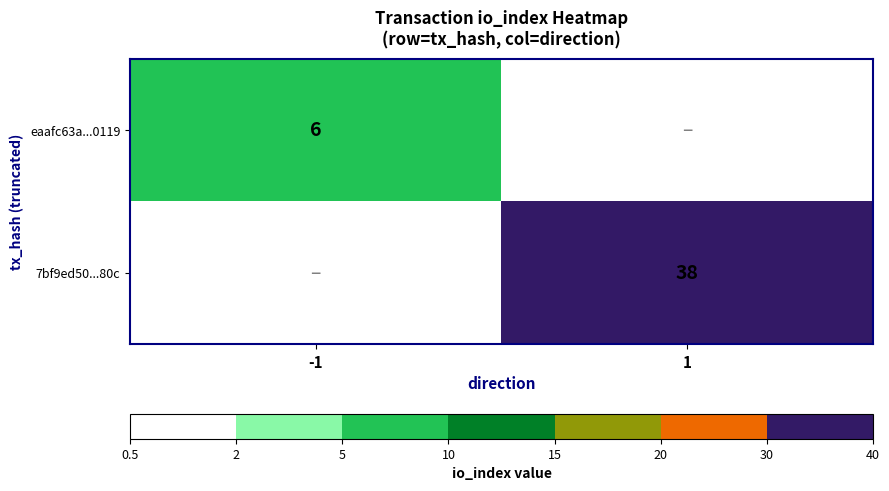

True or false: eaafc63a...0119 has a value of 3 at -1.

False